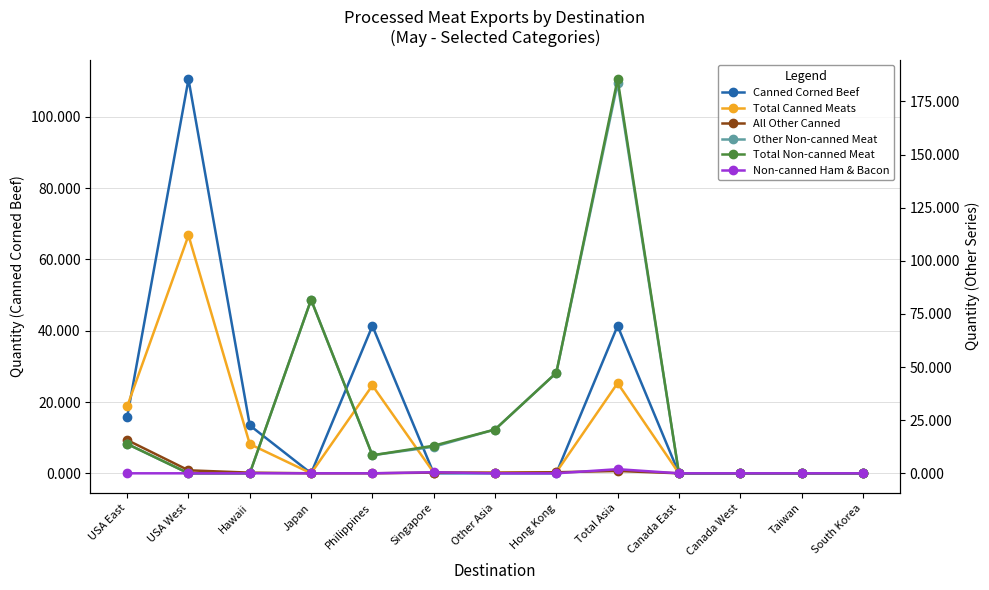

The value of All Other Canned at Other Asia is 0.3. True or false?

True